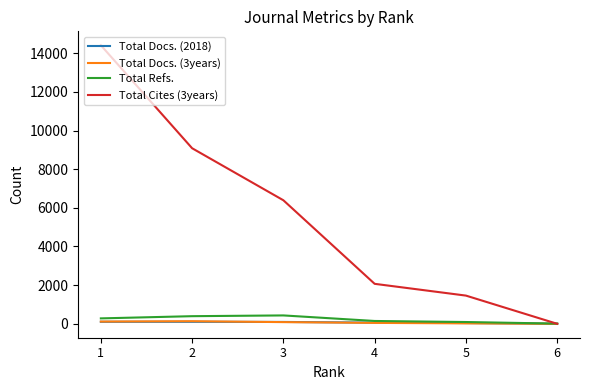

At which label is Total Docs. (2018) closest to 52?

4